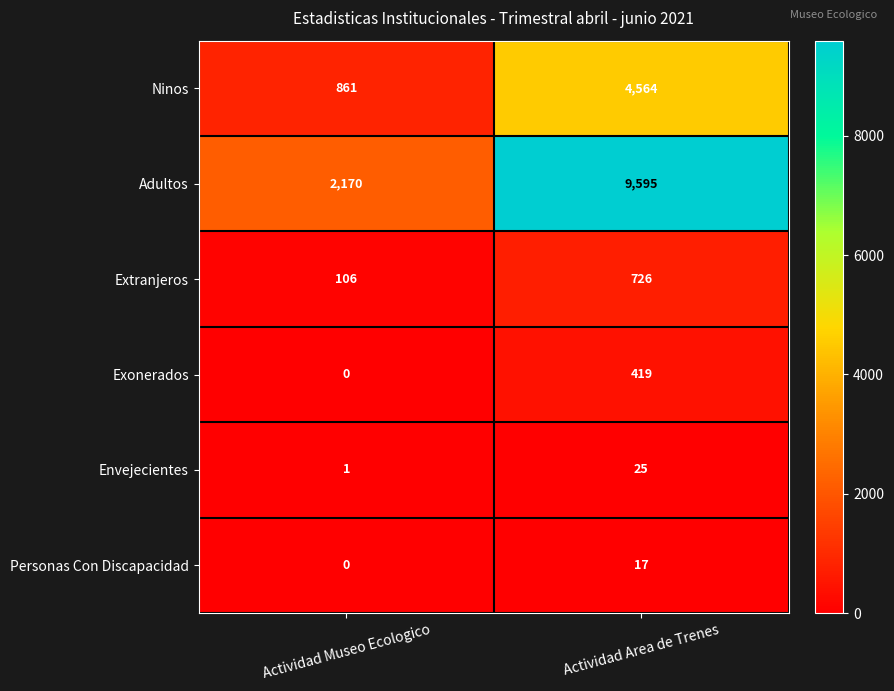

Which series changed the most between Actividad Museo Ecologico and Actividad Area de Trenes?

Adultos